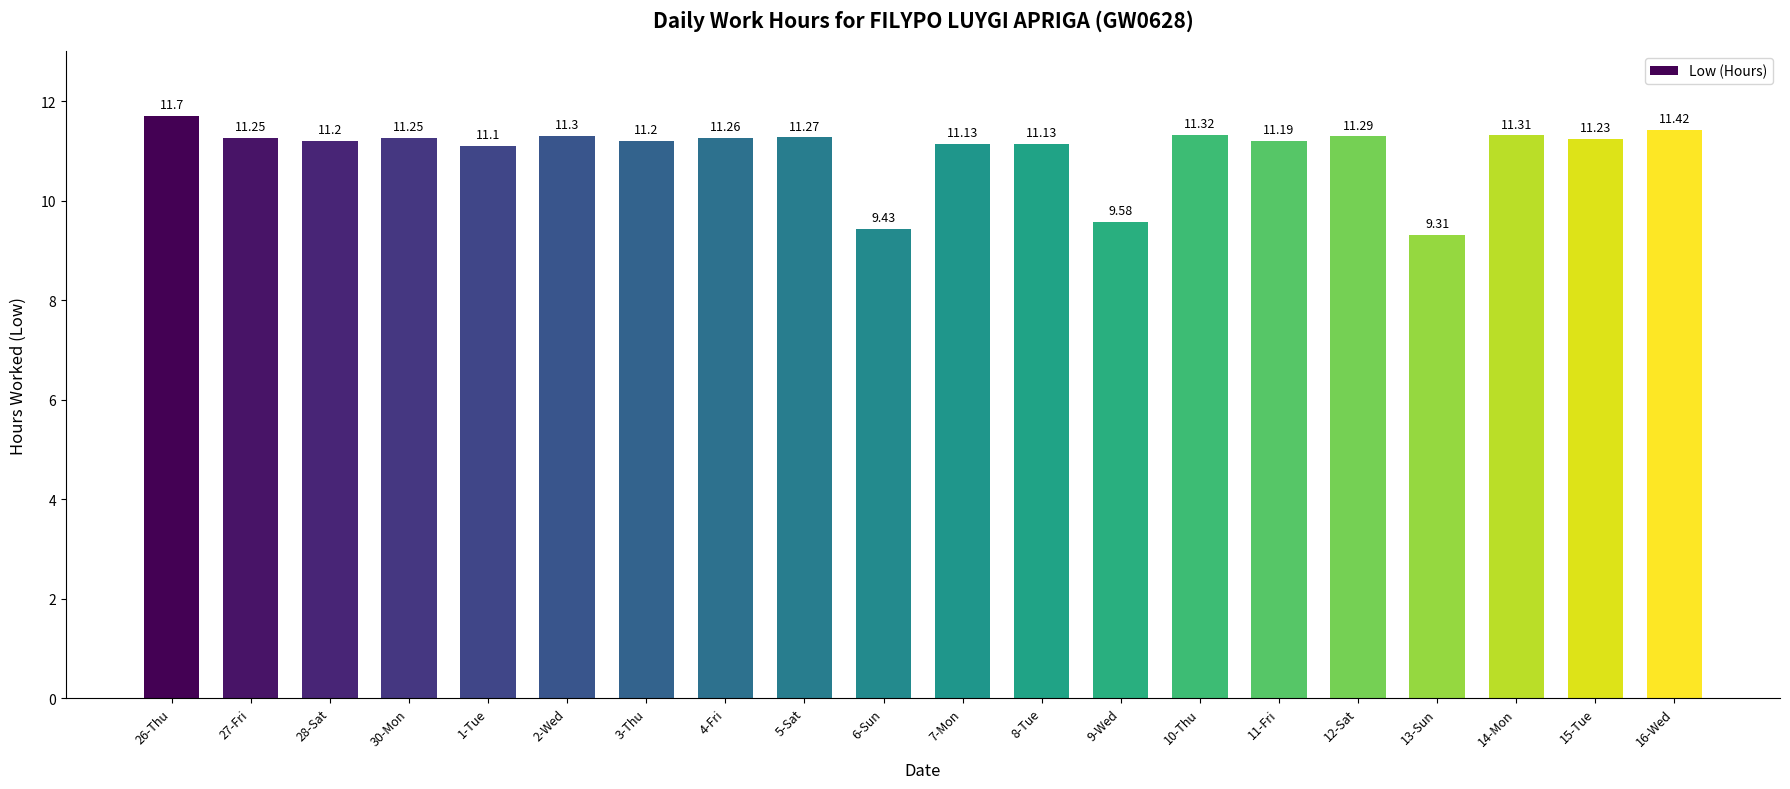

At which label is the value closest to 10?

9-Wed